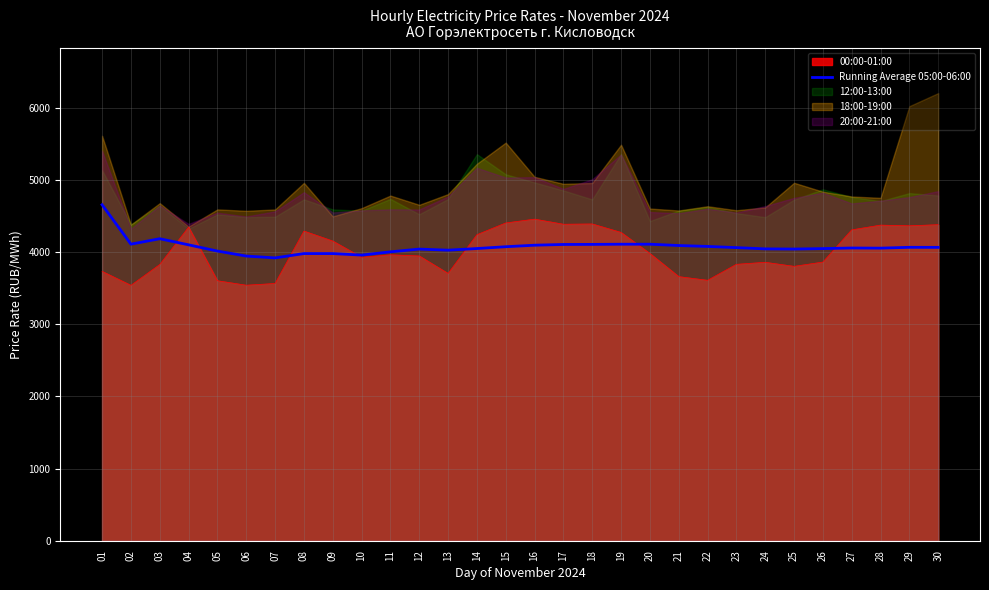

Which label corresponds to the smallest value in the chart?

07